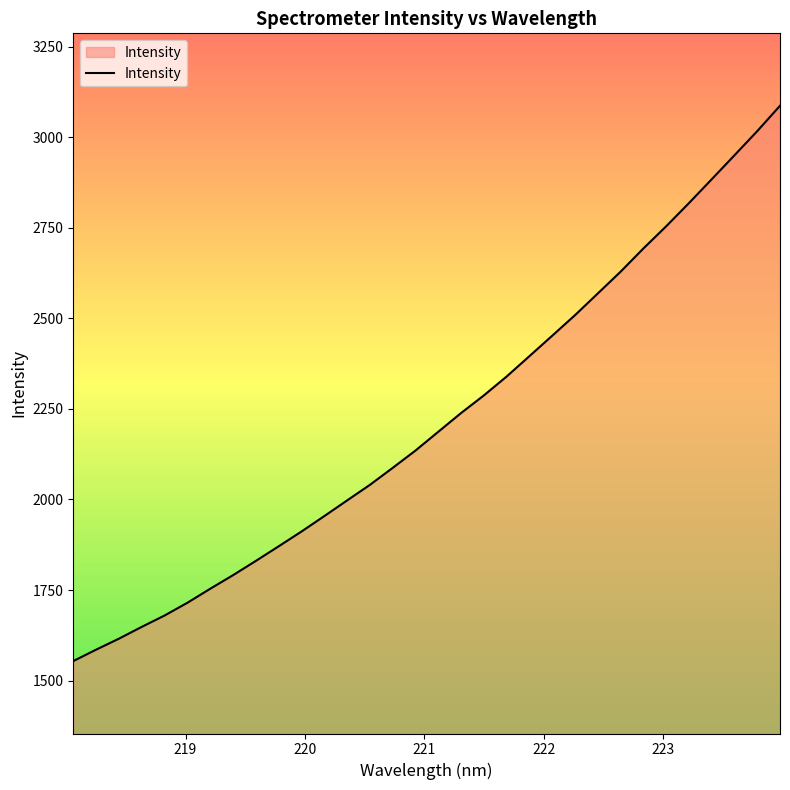

What is the smallest value displayed?

1553.9